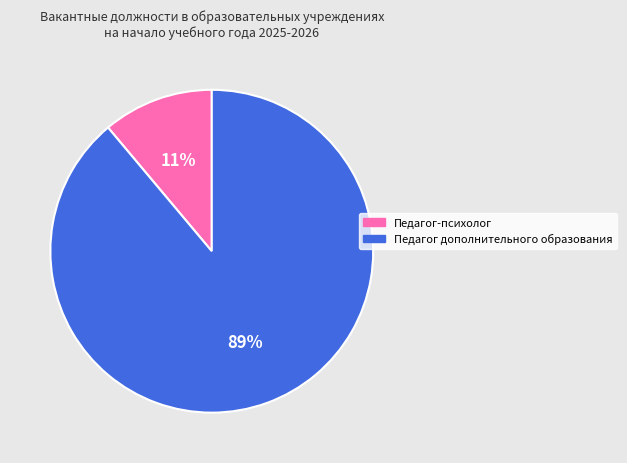

Which slice represents more than half of the pie?

Педагог дополнительного образования